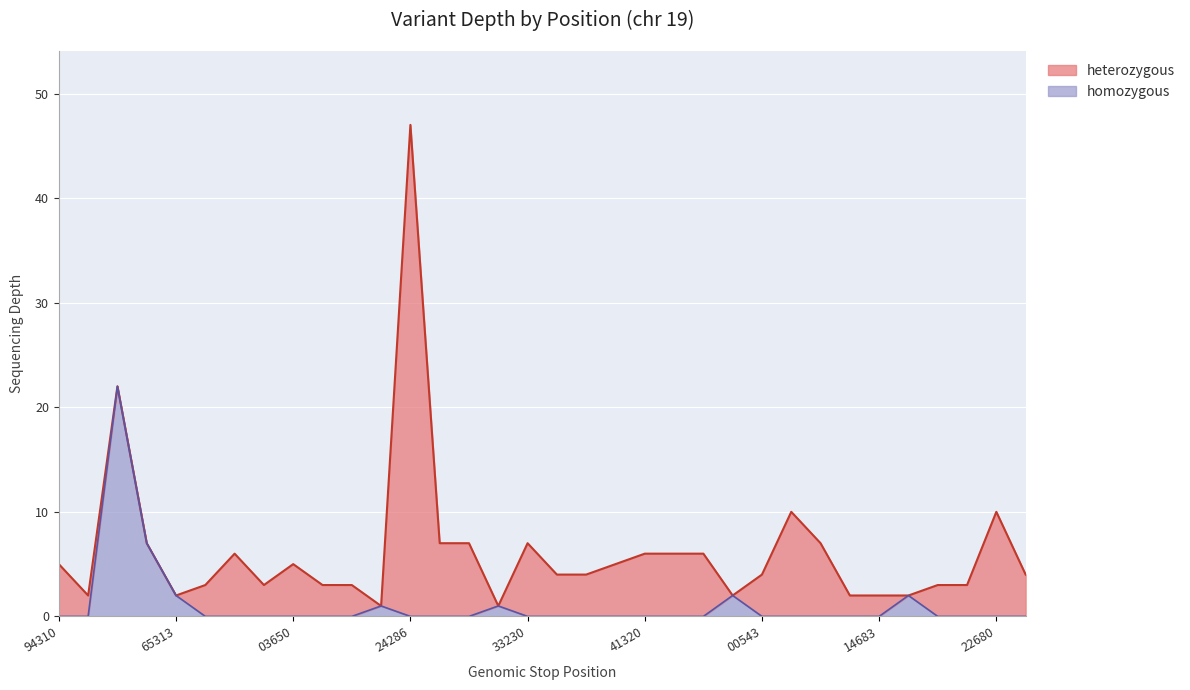

True or false: there are more than 2 points higher than both neighbors.

True